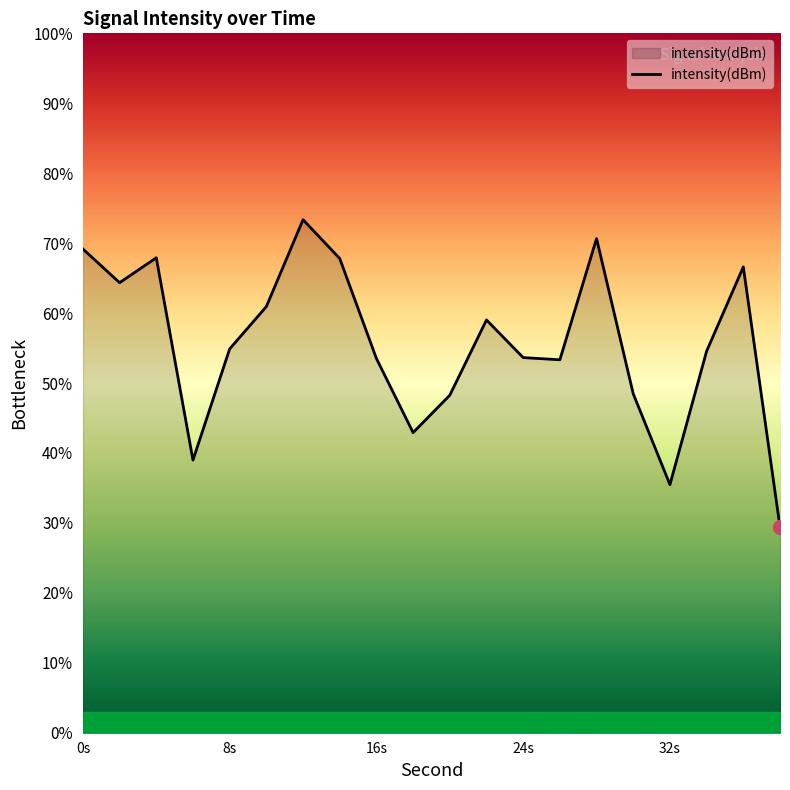

What is the difference between the maximum and minimum values?

44.0